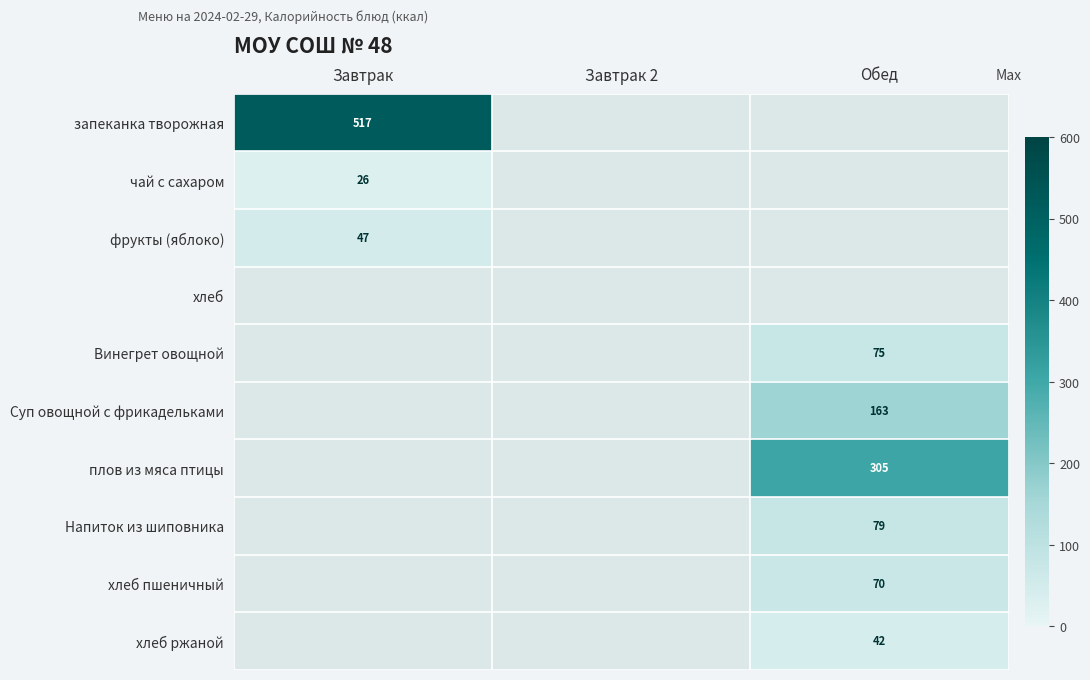

The хлеб пшеничный series shows 98 at Обед. True or false?

False